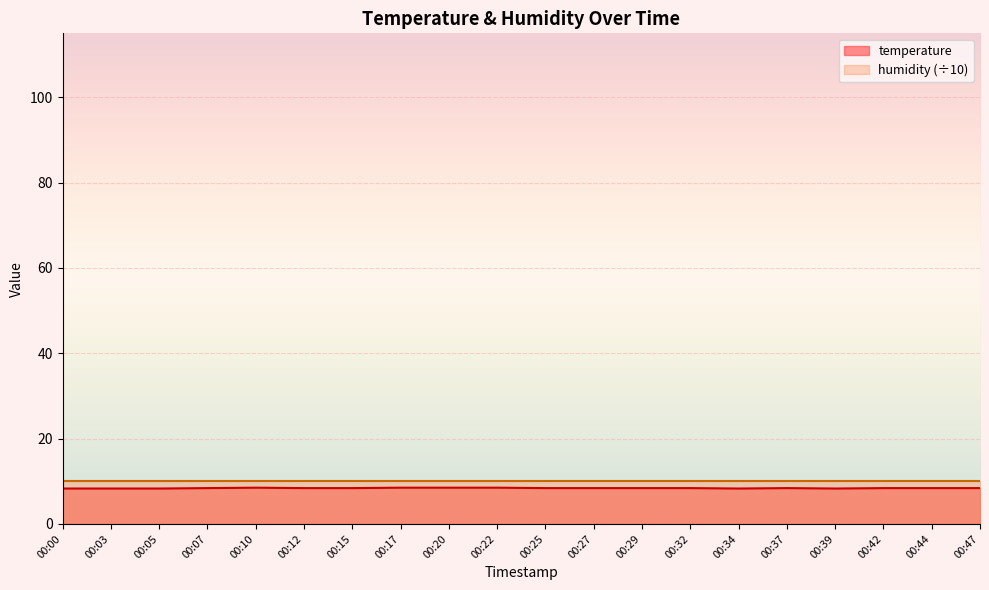

What is the change in value from 00:05 to 00:07?

+0.1